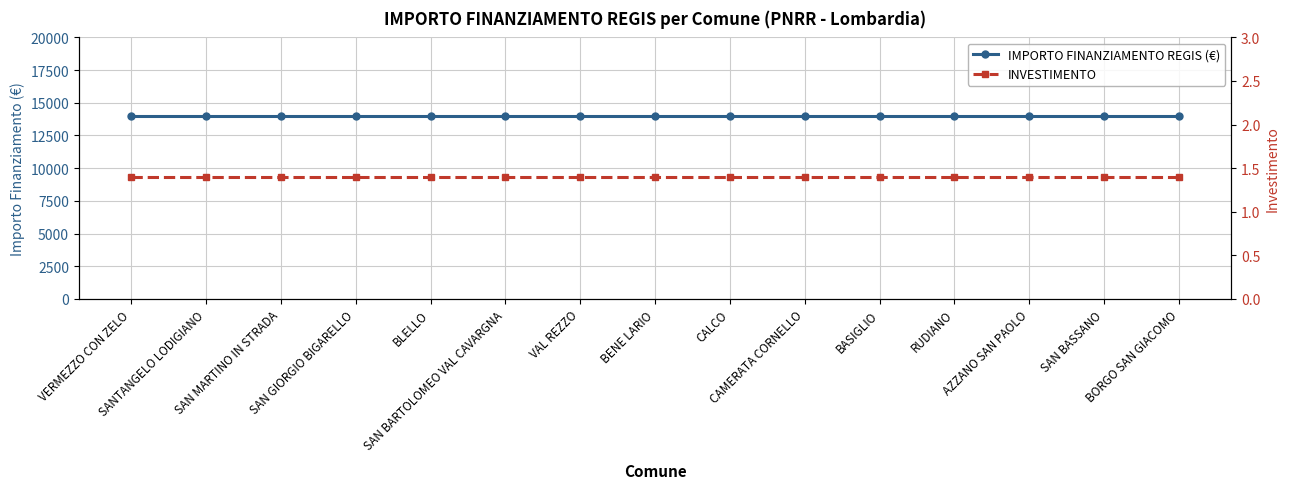

True or false: IMPORTO FINANZIAMENTO REGIS (€) has a value of 14000.0 at SAN GIORGIO BIGARELLO.

True